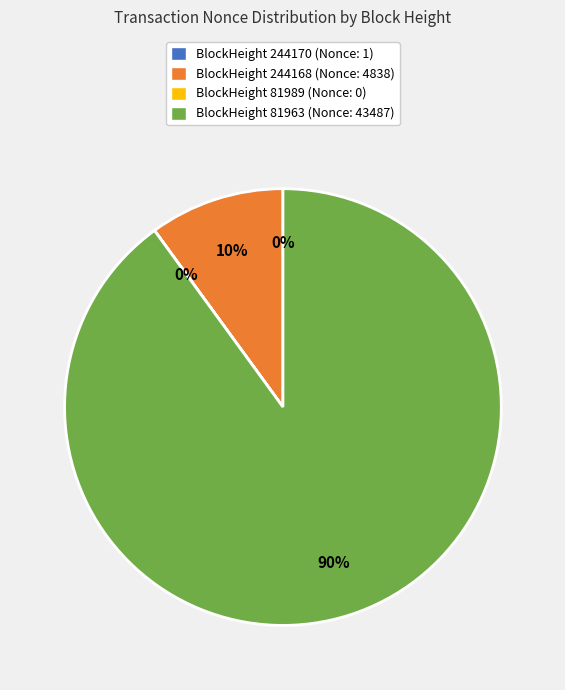

Which has a higher value, BlockHeight 81963 (Nonce: 43487) or BlockHeight 244168 (Nonce: 4838)?

BlockHeight 81963 (Nonce: 43487)